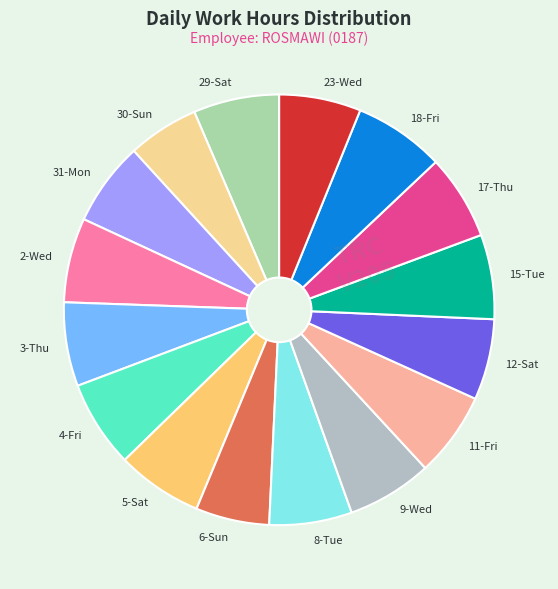

Is the sum of 11-Fri and 9-Wed greater than half?

No